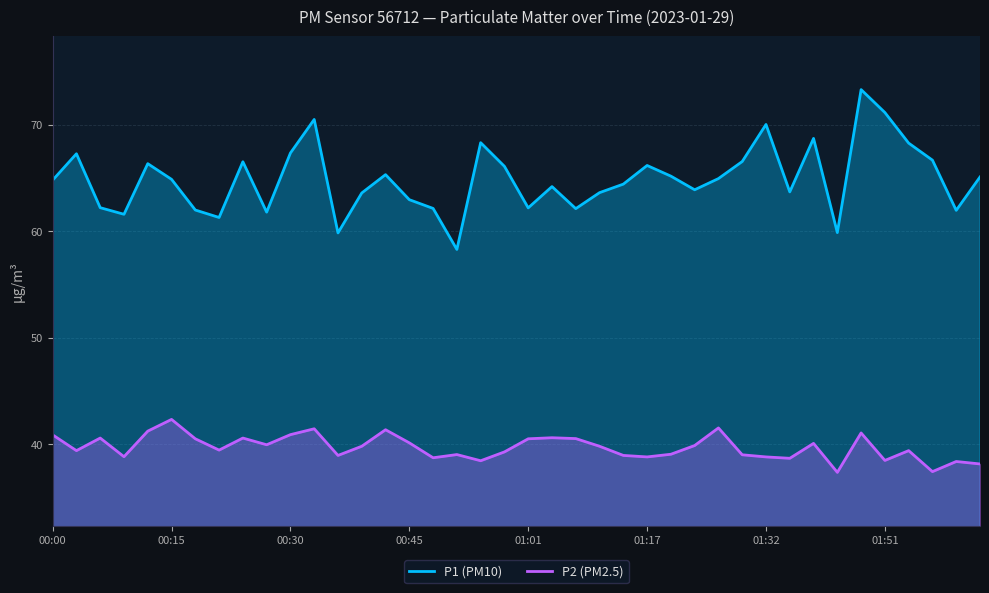

Which category has the highest value in the P2 (PM2.5) series?

00:15